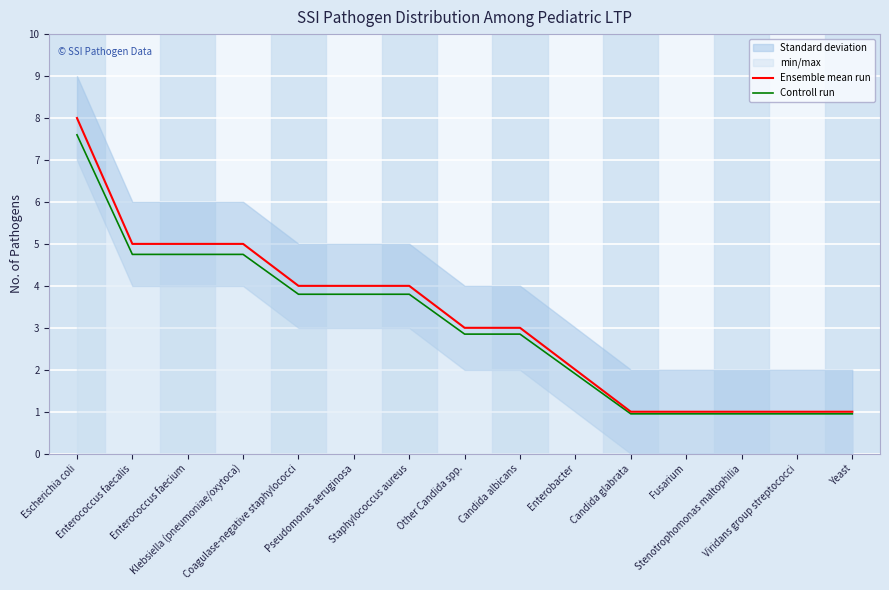

Which has a higher value, Yeast or Enterobacter?

Enterobacter